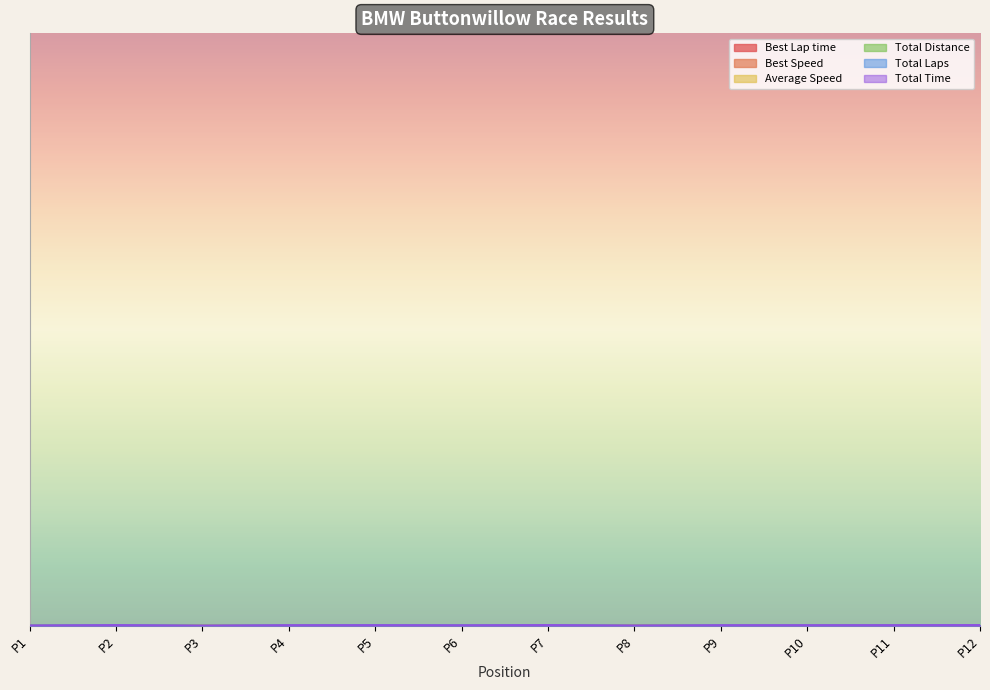

How many data points in Total Time are less than 1?

2